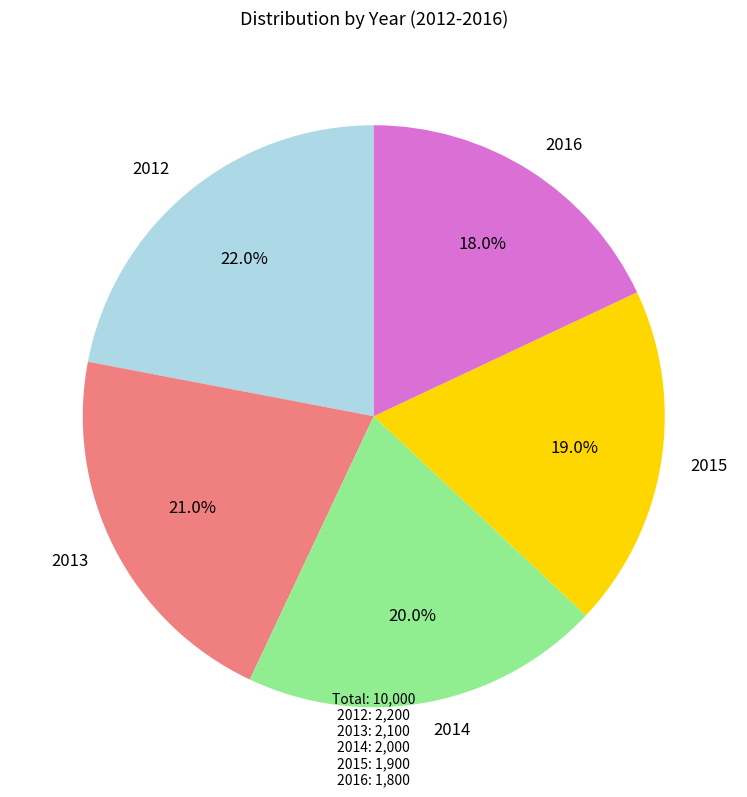

Is there any slice that represents more than half of the pie?

No